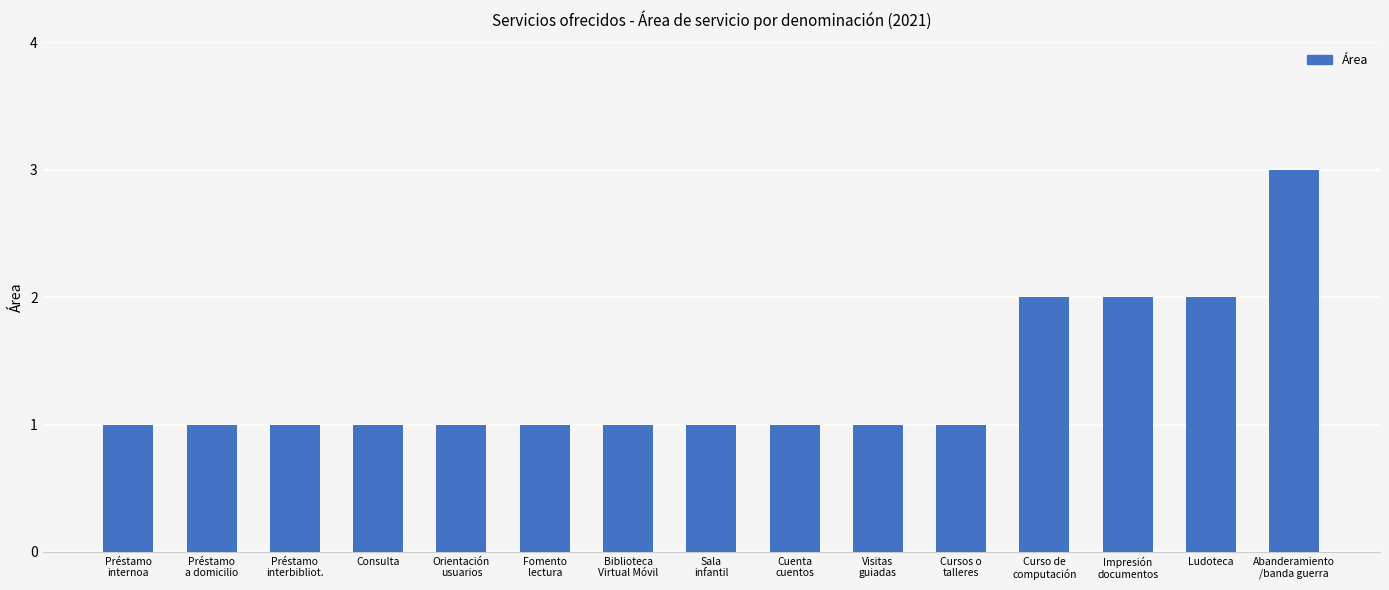

What position from the right is Ludoteca?

2